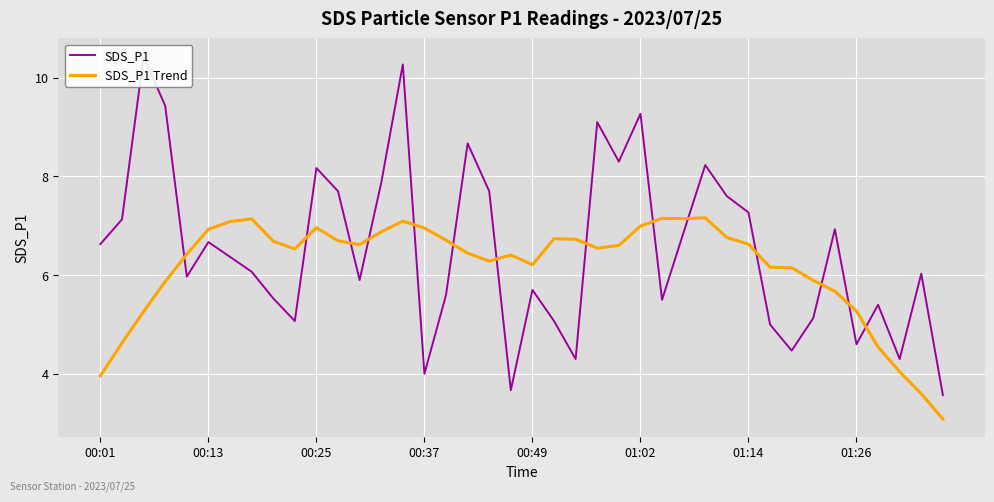

What is the highest value of the SDS_P1 Trend series?

7.2